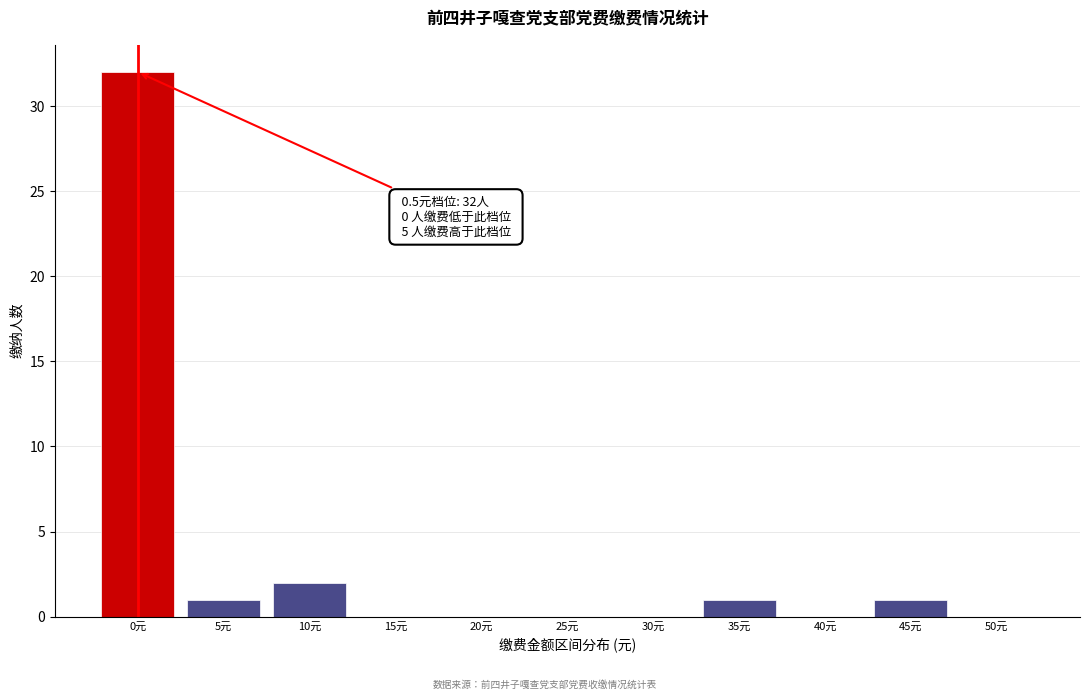

Reading left to right, transcribe all the data shown in this chart.

0元=32	5元=1	10元=2	15元=0	20元=0	25元=0	30元=0	35元=1	40元=0	45元=1	50元=0